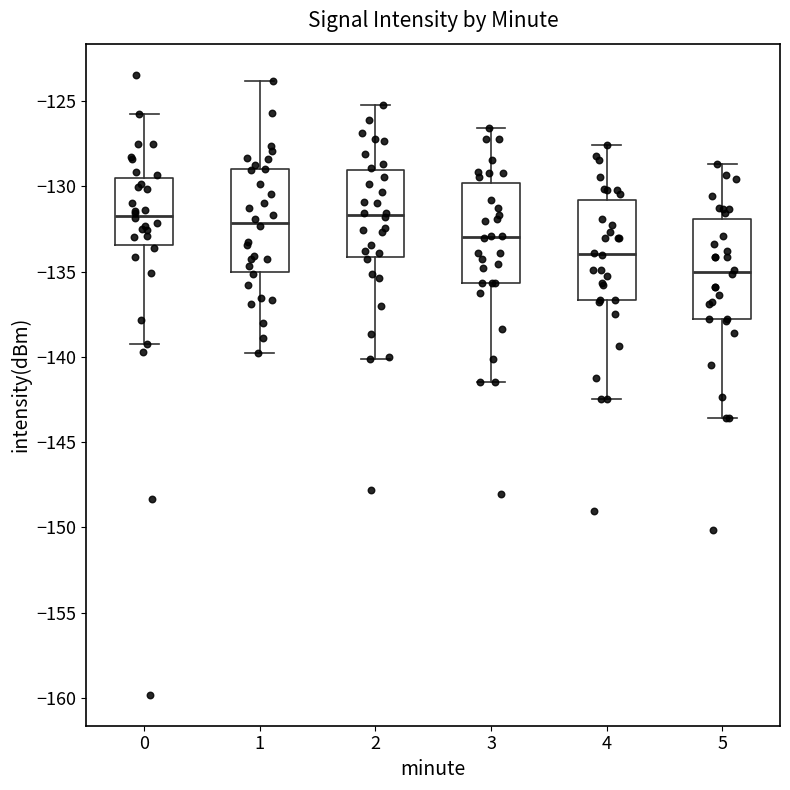

Reading left to right, read every box against the y-axis: the position of its median line, the range the box covers, and the ends of its whiskers. The values are not printed on the chart, so give them approximately, as read against the axis.

0: median -131.5, box -133.5 to -129.5, whiskers -139.5 to -126.0
1: median -132.0, box -135.0 to -129.0, whiskers -139.5 to -124.0
2: median -131.5, box -134.0 to -129.0, whiskers -140.0 to -125.0
3: median -133.0, box -135.5 to -130.0, whiskers -141.5 to -126.5
4: median -134.0, box -136.5 to -131.0, whiskers -142.5 to -127.5
5: median -135.0, box -138.0 to -132.0, whiskers -143.5 to -128.5